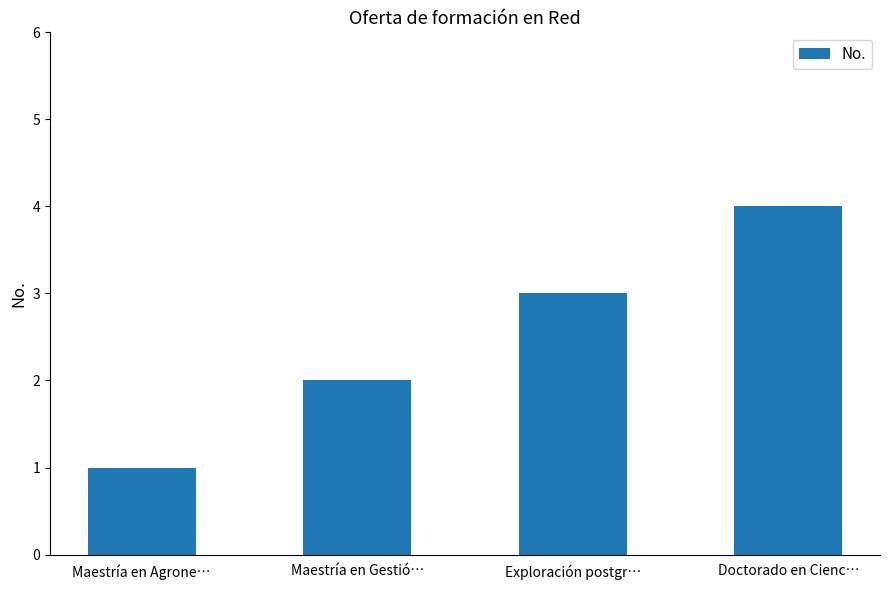

What is the difference between the values at Maestría en Gestió… and Maestría en Agrone…?

1